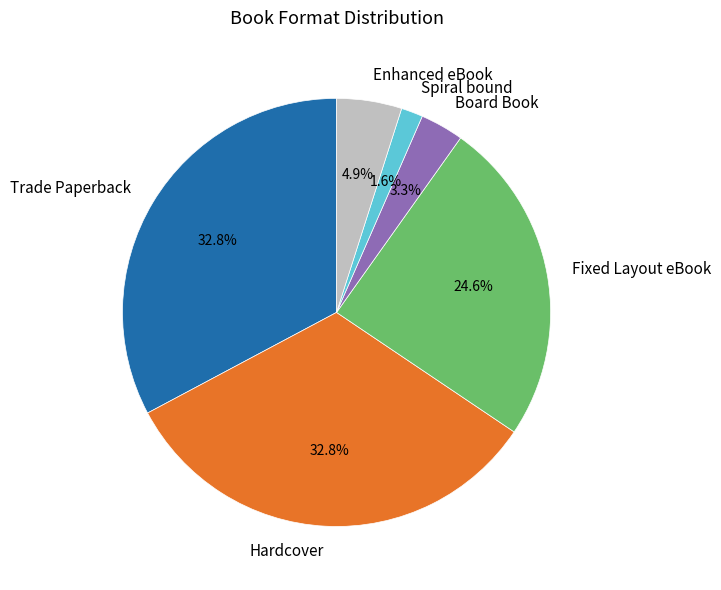

Count the number of slices in the pie.

6